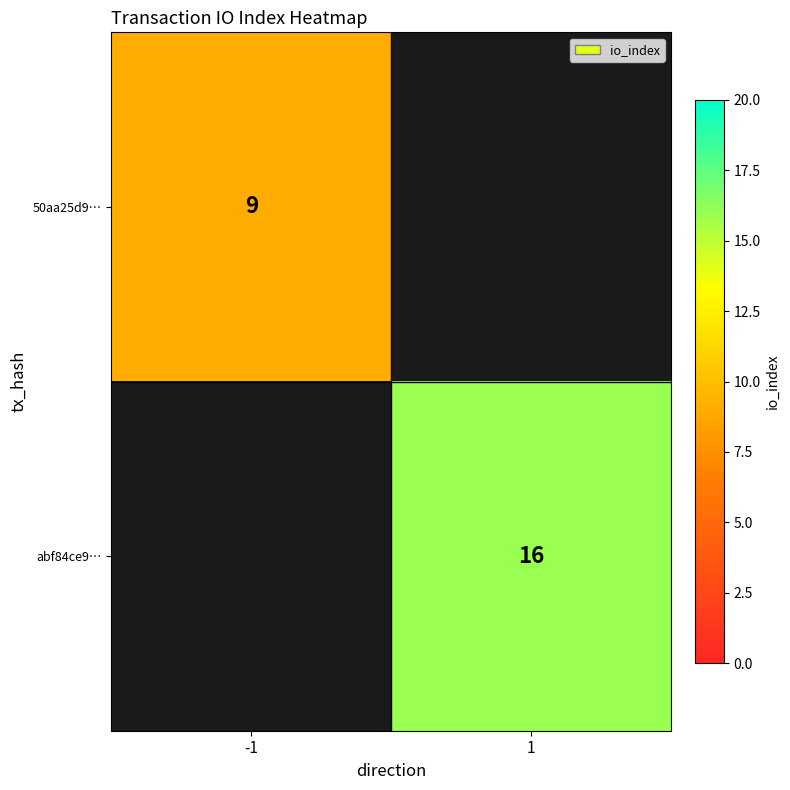

Is it true that 50aa25d9… equals 9 at -1?

True